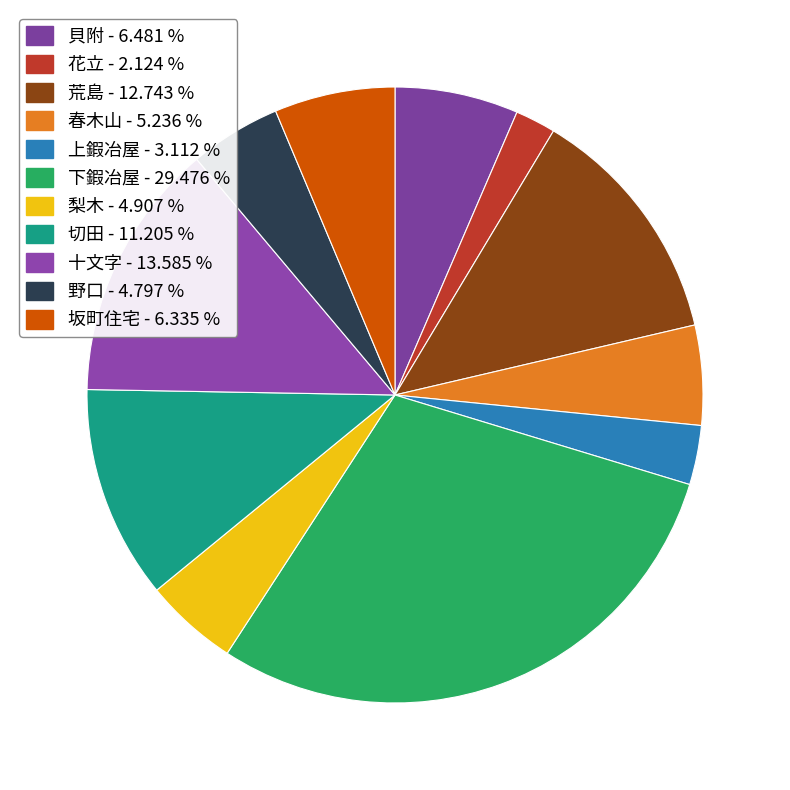

How many segments does this pie chart have?

11